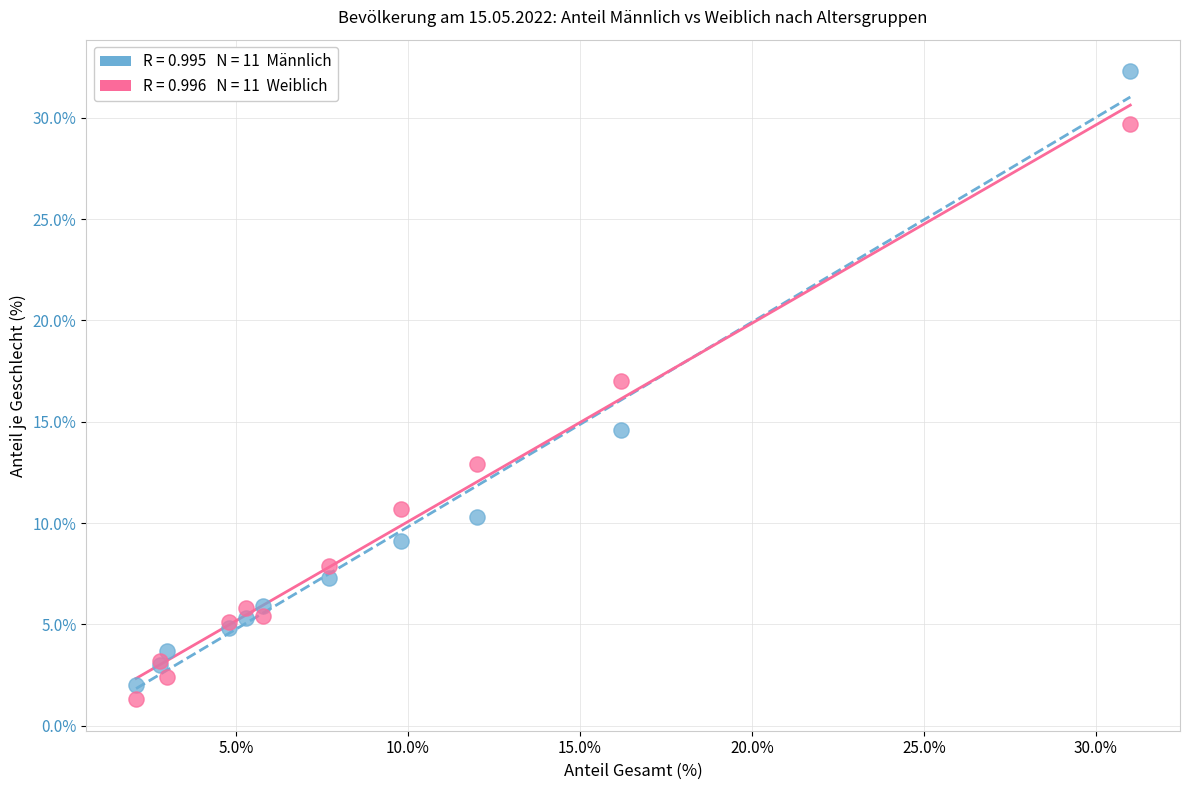

Across all series, what Y value is closest to 16?

17.0